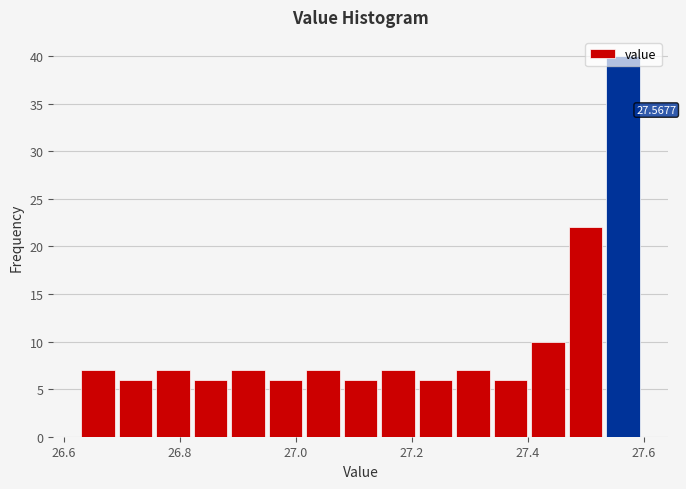

Around what value on the x-axis is the tallest bar? Give the approximate position of its centre, as read against the axis.

27.56